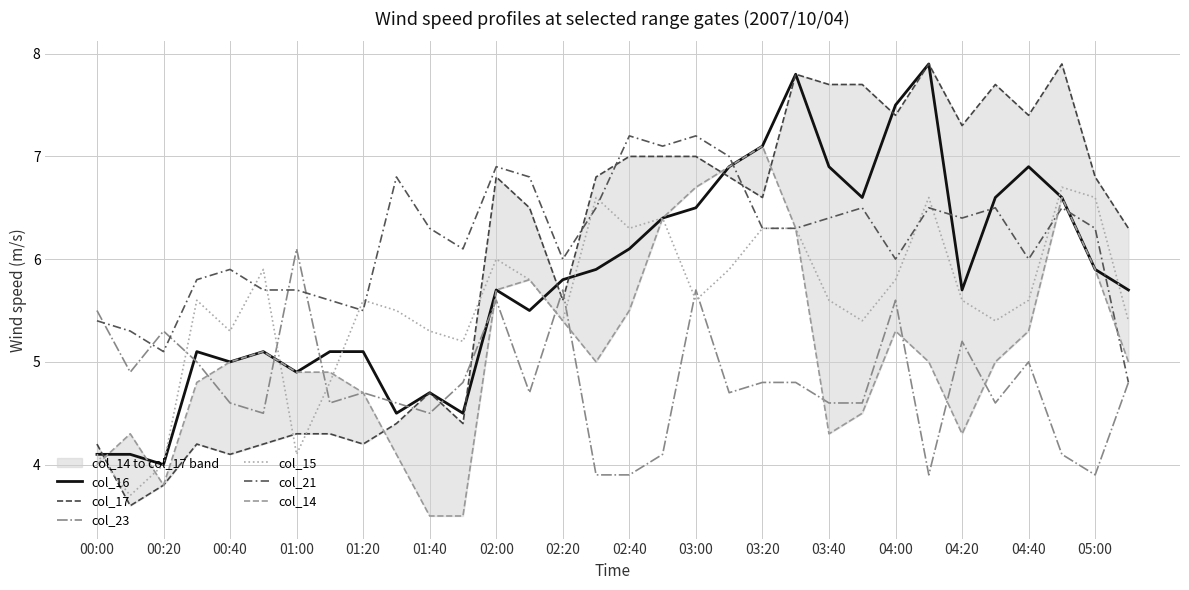

Count the number of categories in the chart.

32